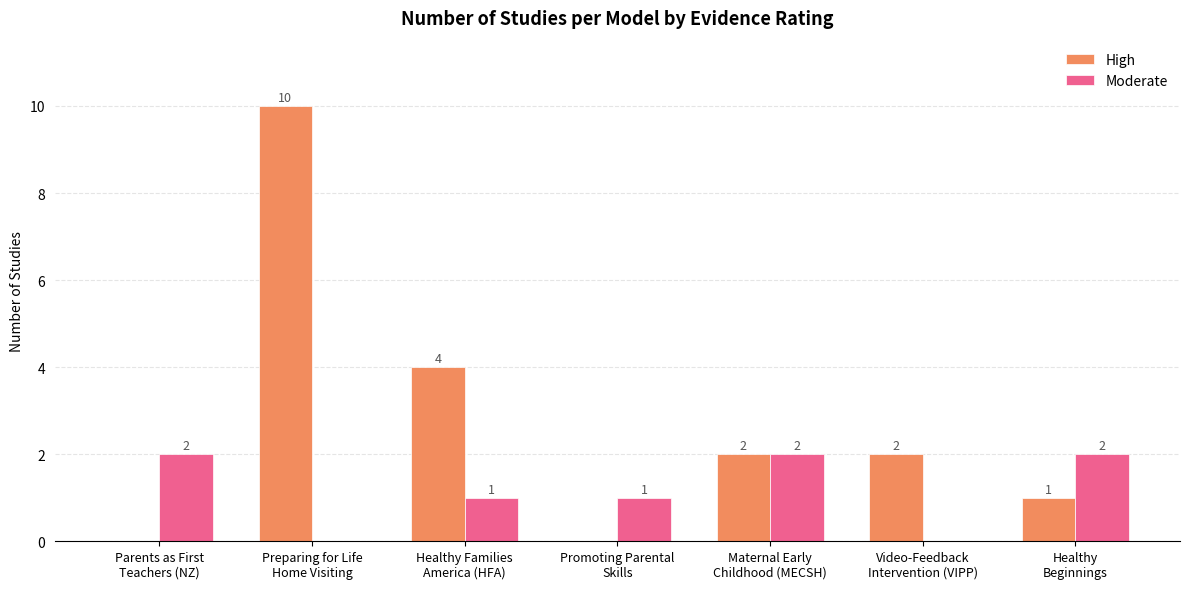

Which series has the largest total across all categories?

High